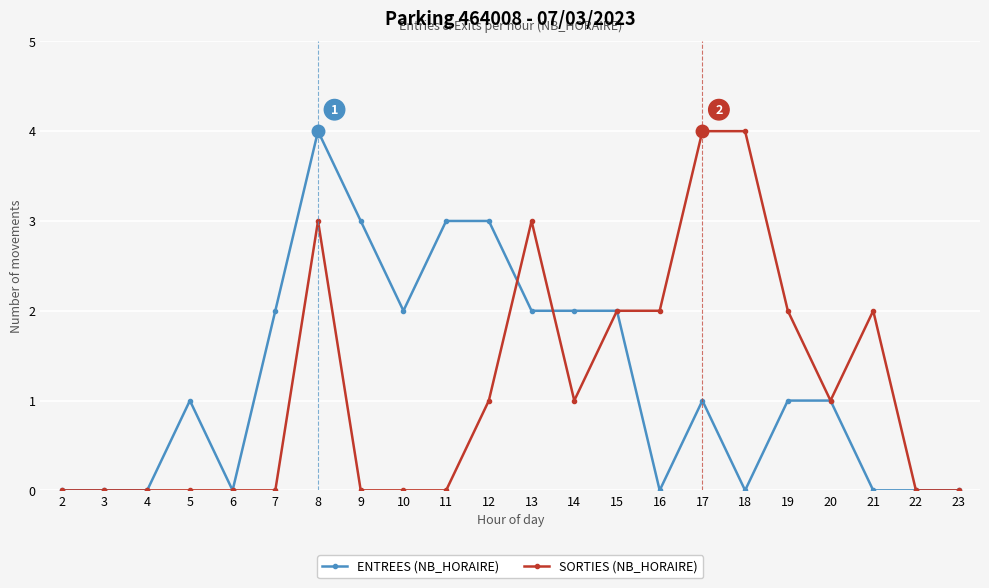

What is the total value across all series at 17?

5